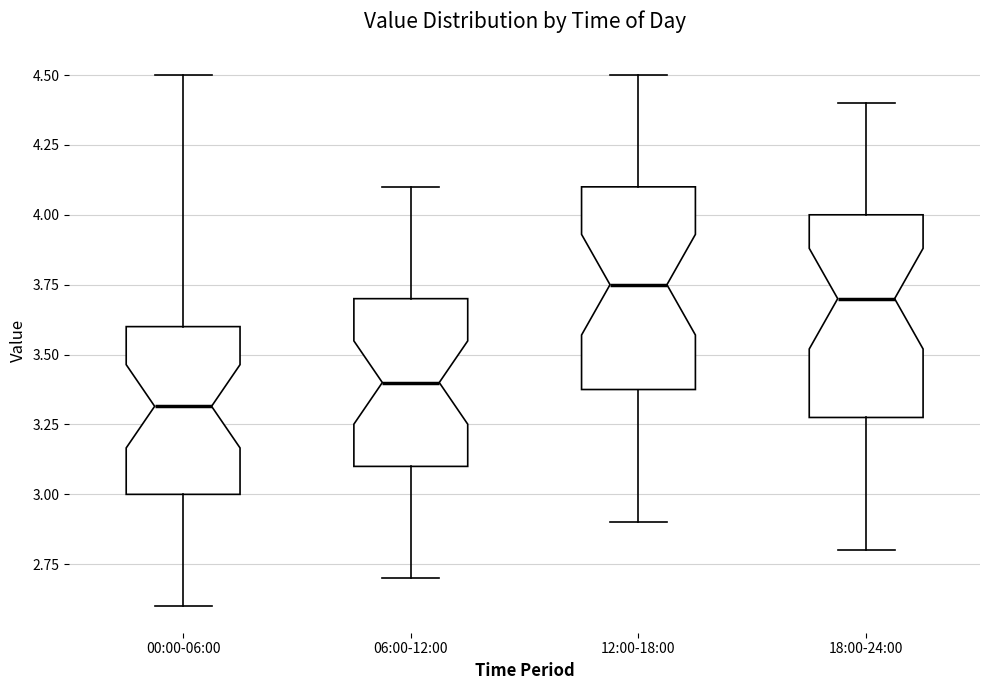

Reading left to right, read every box against the y-axis: the position of its median line, the range the box covers, and the ends of its whiskers. The values are not printed on the chart, so give them approximately, as read against the axis.

00:00-06:00: median 3.30, box 3.00 to 3.60, whiskers 2.60 to 4.50
06:00-12:00: median 3.40, box 3.10 to 3.70, whiskers 2.70 to 4.10
12:00-18:00: median 3.75, box 3.40 to 4.10, whiskers 2.90 to 4.50
18:00-24:00: median 3.70, box 3.30 to 4.00, whiskers 2.80 to 4.40